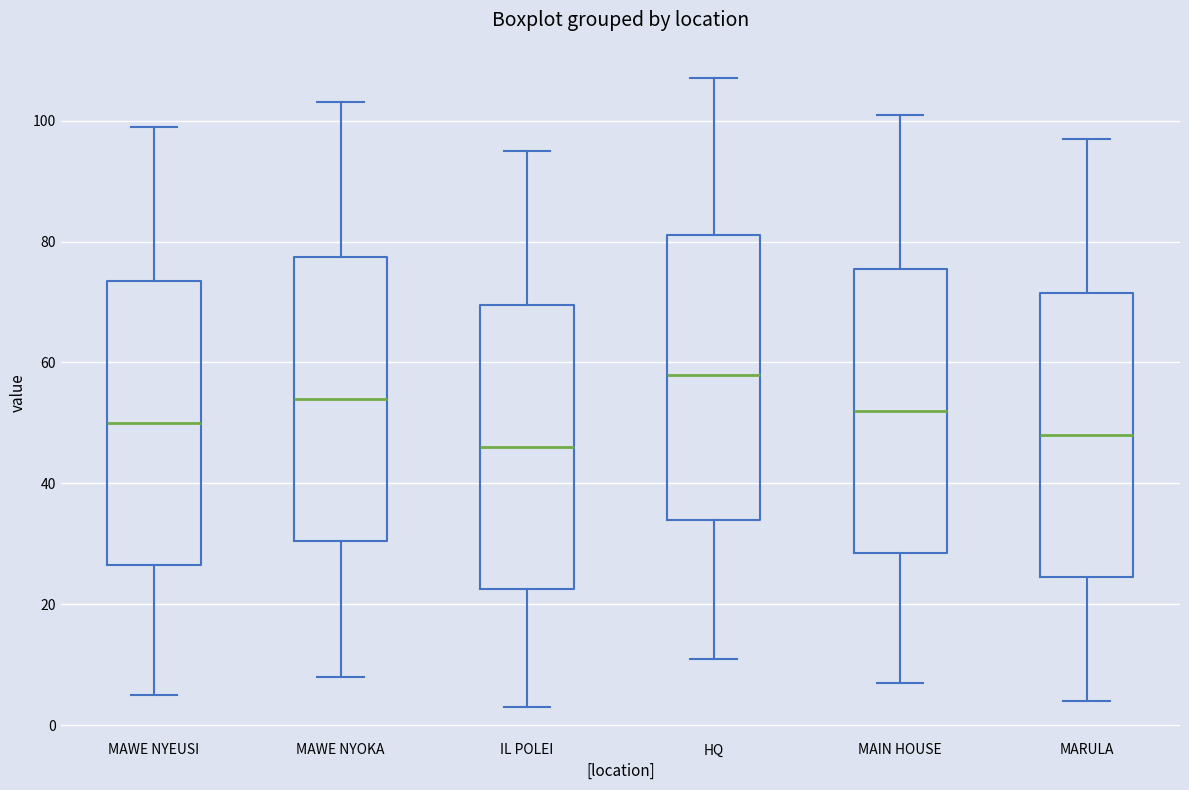

Where does the lower whisker of the box for HQ end on the y-axis? The values are not printed on the chart, so give them approximately, as read against the axis.

12